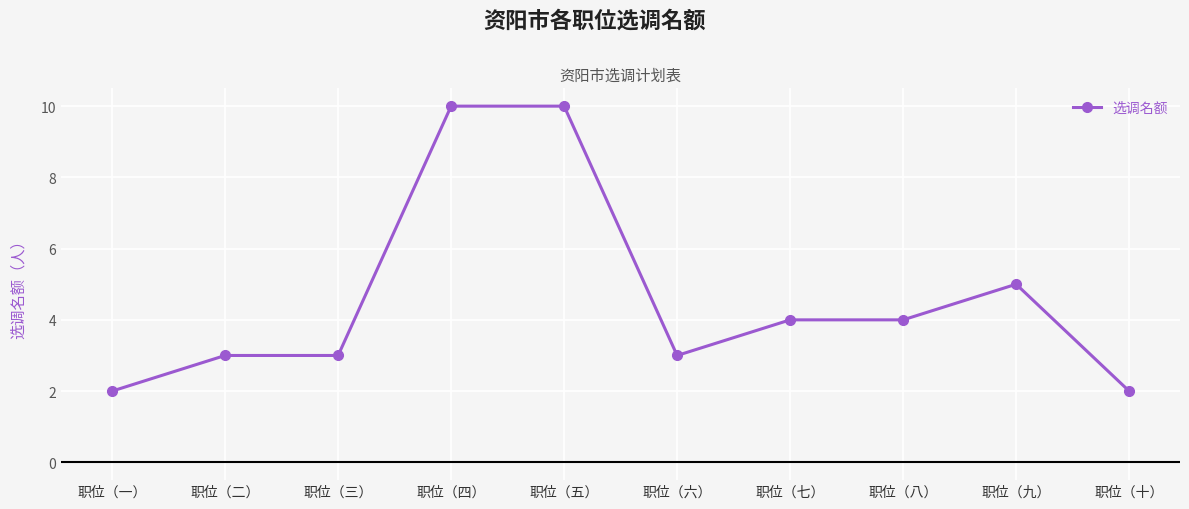

What is the greatest value displayed?

10